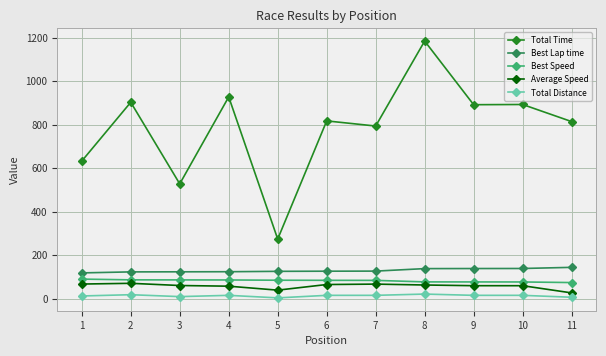

Which category has the highest value across all series?

8